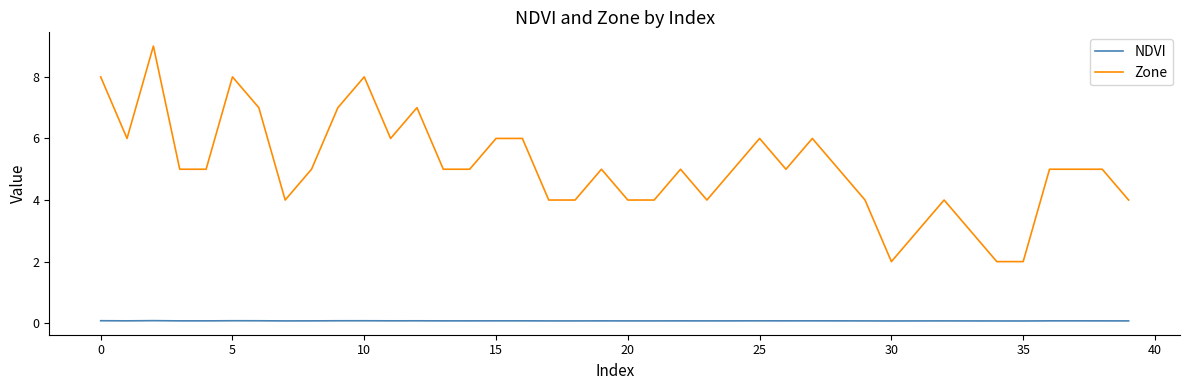

How many Zone values are between 4 and 6?

28